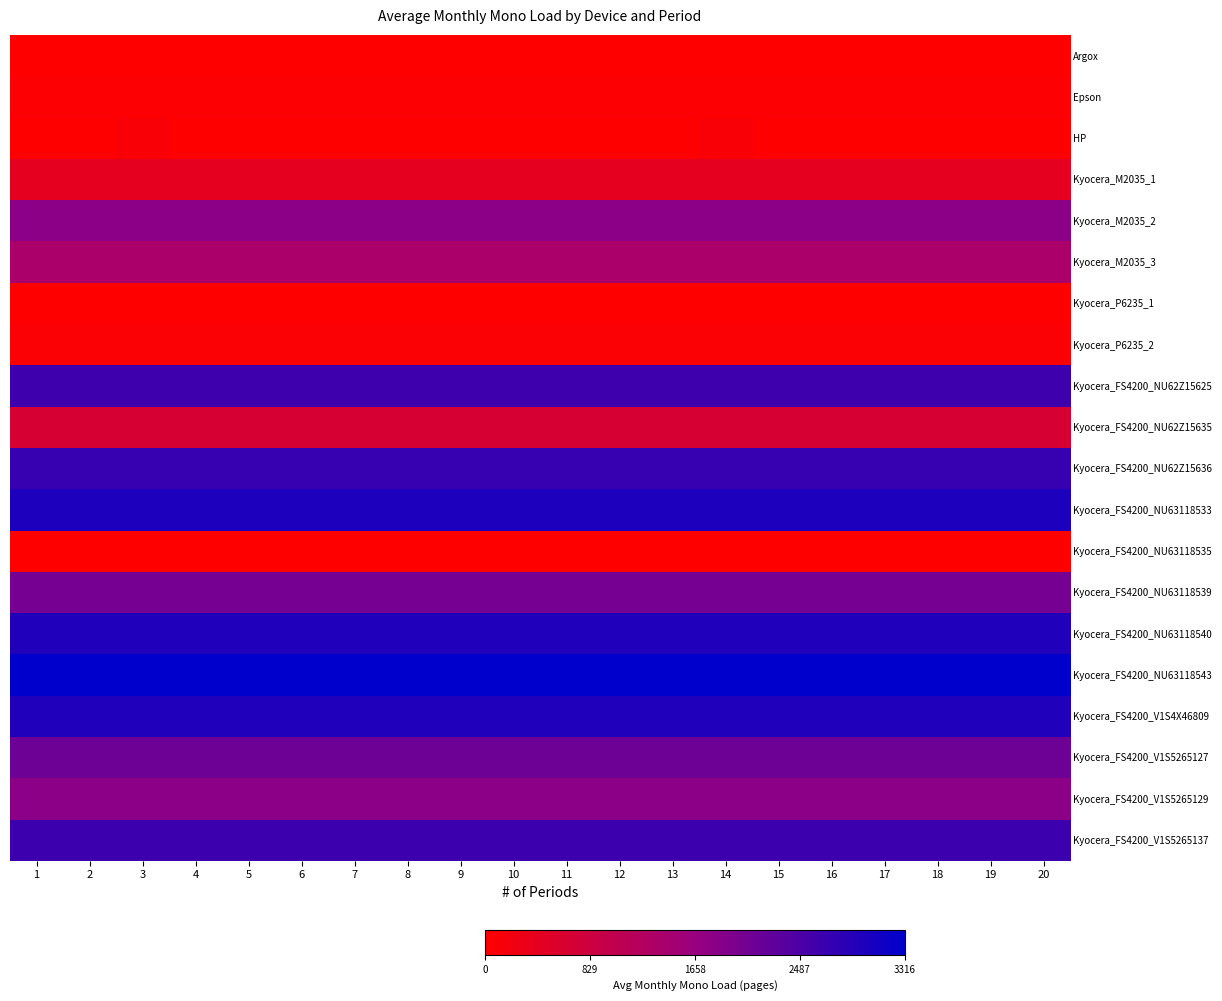

Which series has the widest spread of values?

HP